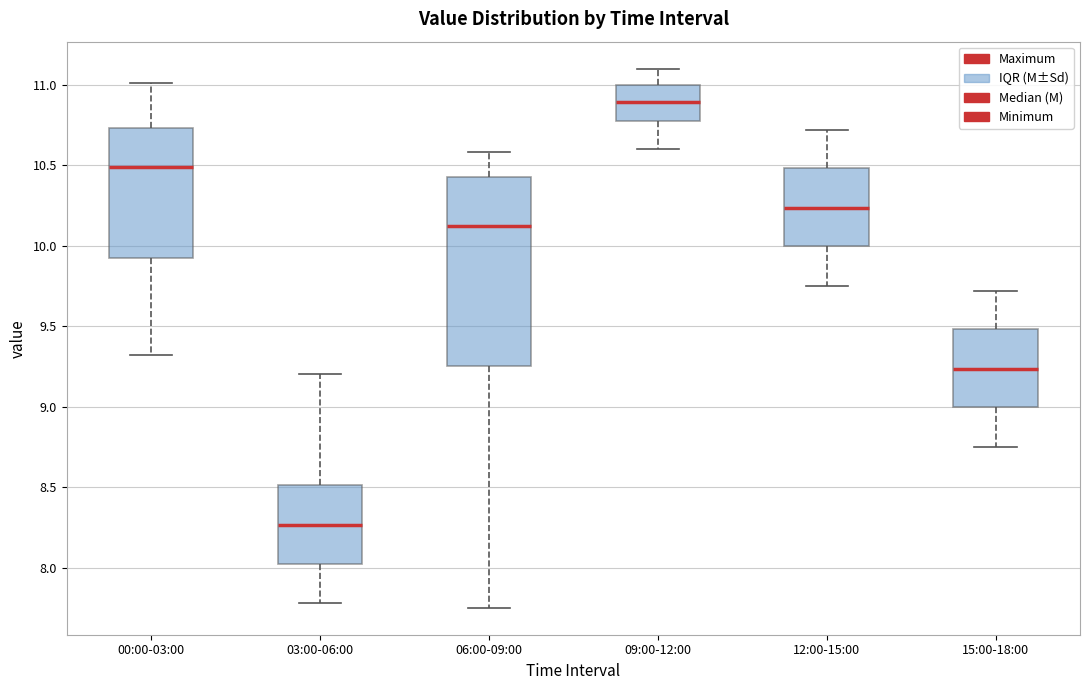

Where does the median line of the box for 12:00-15:00 sit on the y-axis? The values are not printed on the chart, so give them approximately, as read against the axis.

10.25